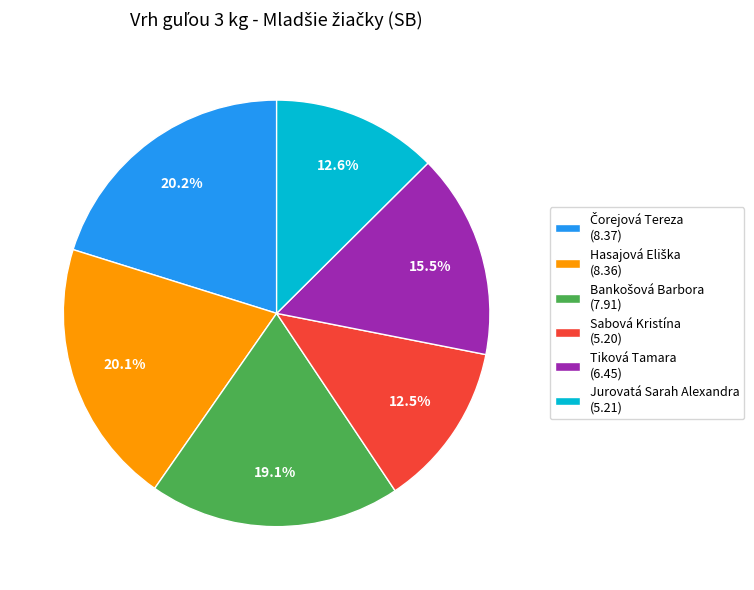

Between Tiková Tamara (6.45) and Jurovatá Sarah Alexandra (5.21), which is larger?

Tiková Tamara (6.45)